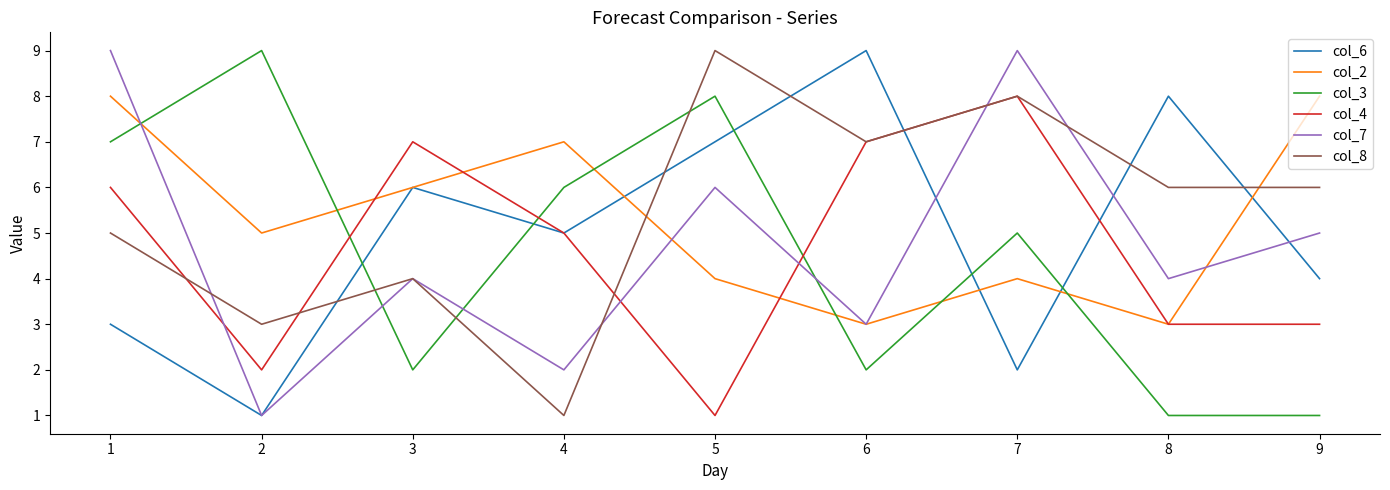

The value of col_4 at 7 is 12. True or false?

False